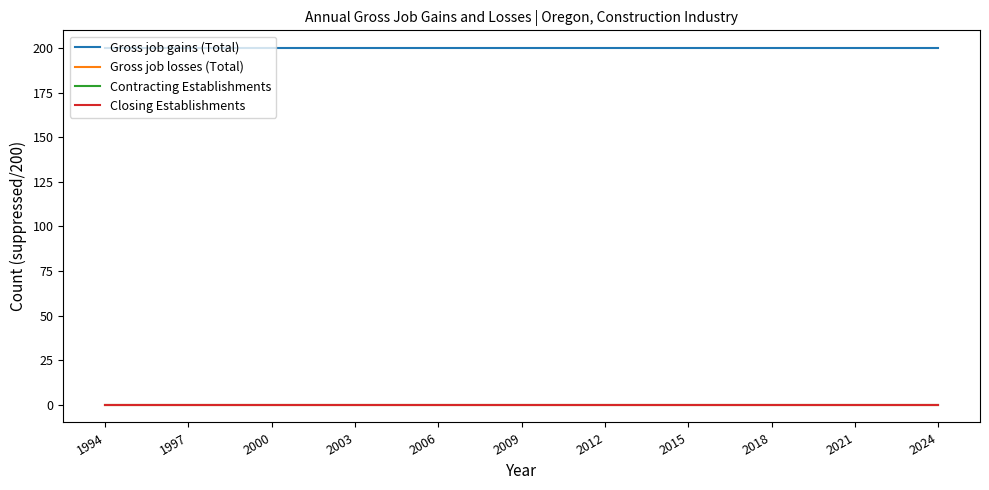

Does the chart have visible grid lines?

No